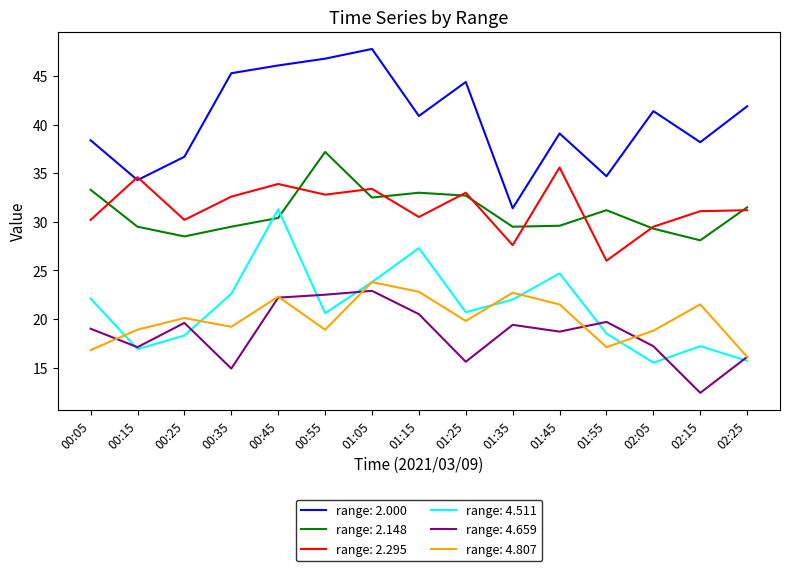

Is the value of range: 2.000 at 00:45 greater than the value of range: 2.148 at 00:15?

Yes